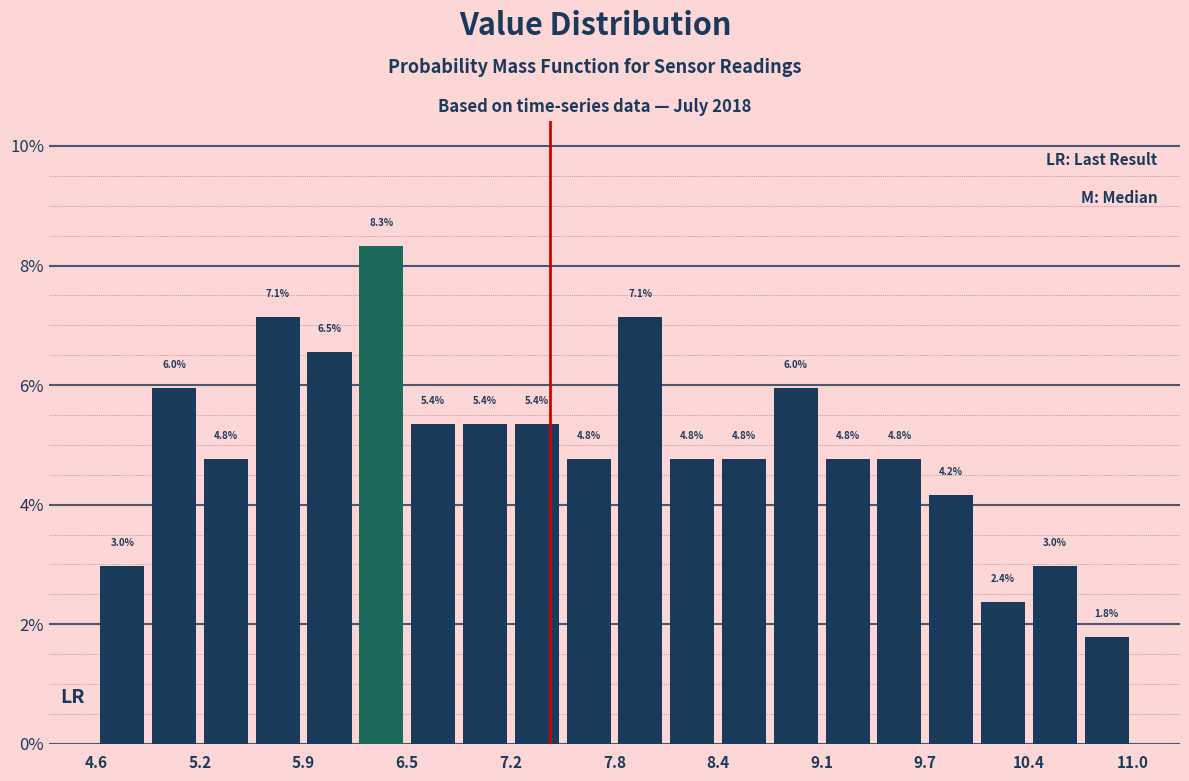

Around what value on the x-axis is the tallest bar? Give the approximate position of its centre, as read against the axis.

6.4